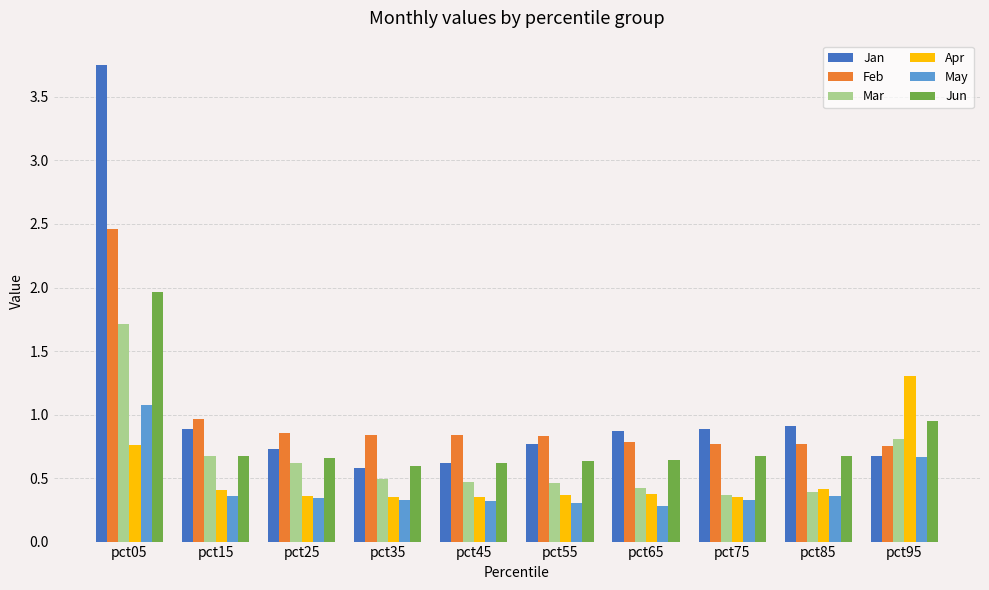

Which category has the highest value in the May series?

pct05